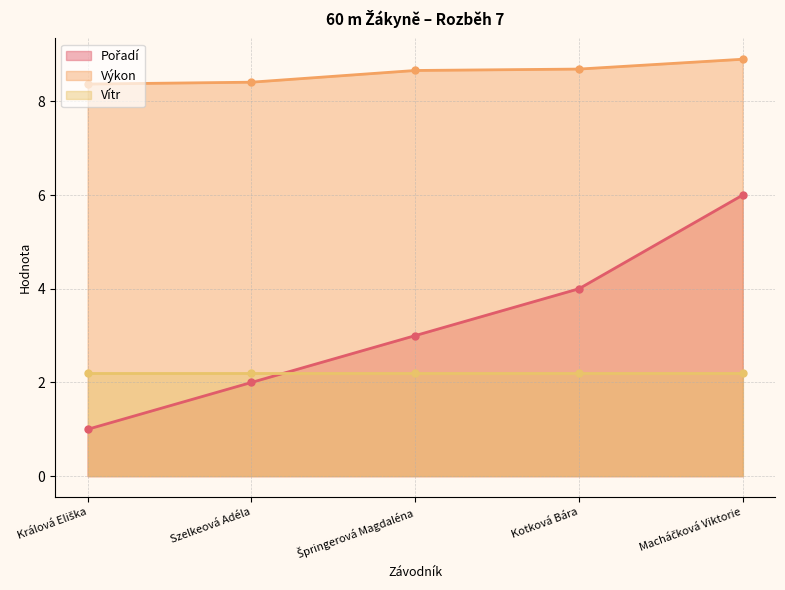

The Pořadí series shows 0.4 at Králová Eliška. True or false?

False